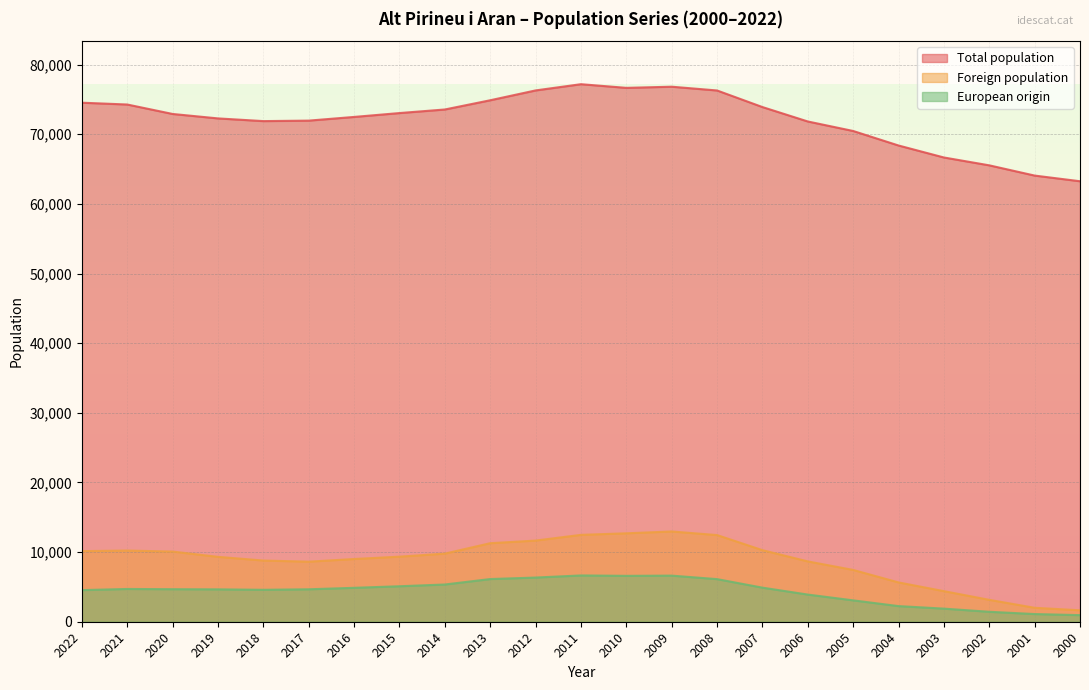

The European origin series shows 3902 at 2006. True or false?

True